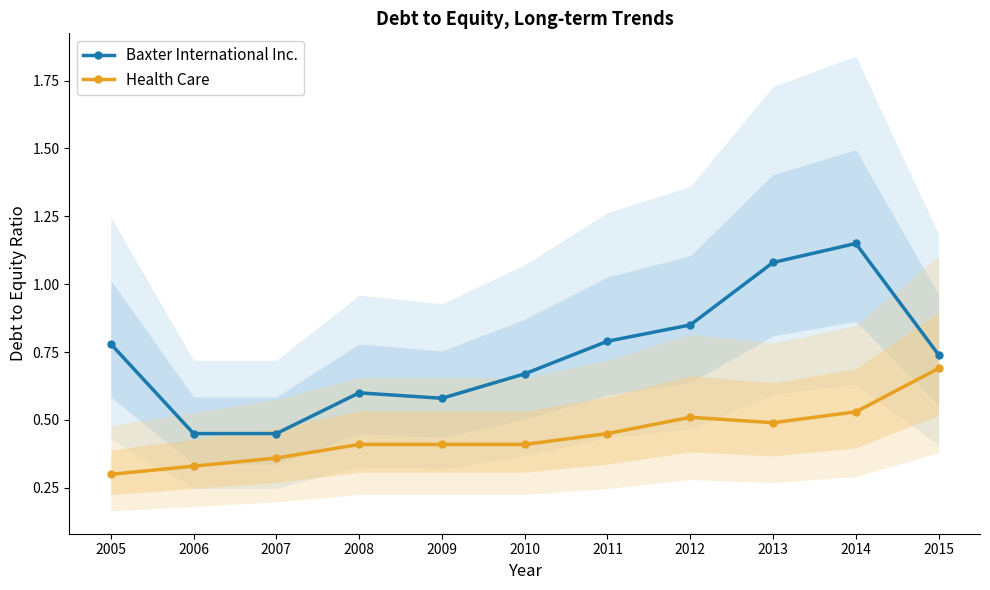

True or false: Health Care and Baxter International Inc. intersect in this chart.

False